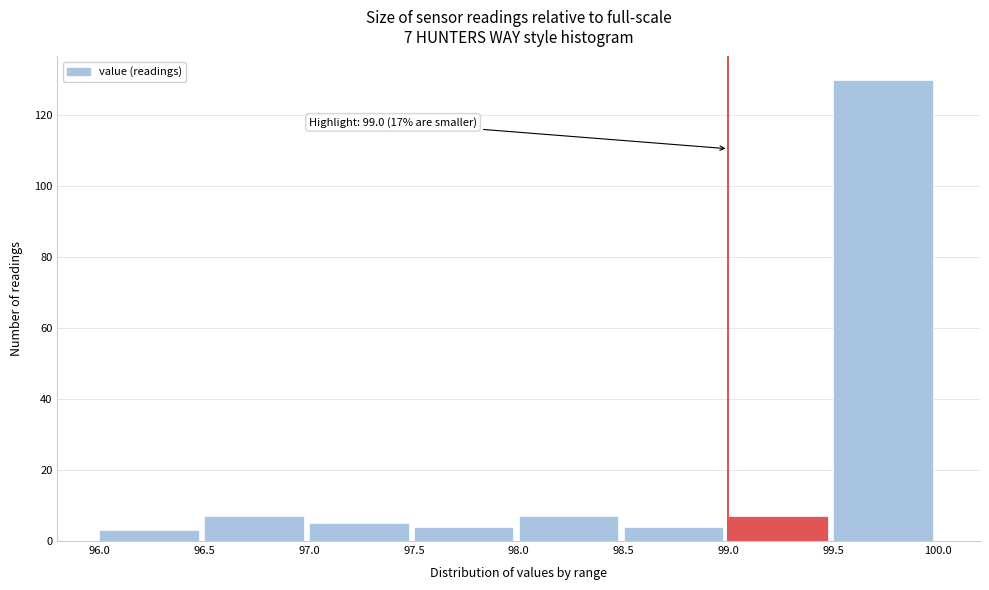

Over which range of the x-axis is the bar tallest?

99.5 to 100.0